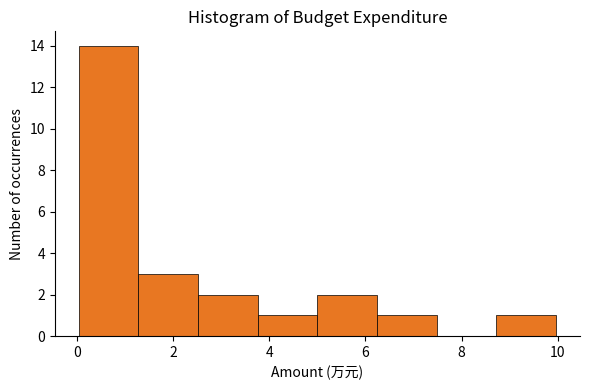

What is the height of the bar covering 3.8 to 5.0 on the x-axis? Neither the bar edges nor the heights are printed on the chart, so give them approximately, as read against the axes.

1